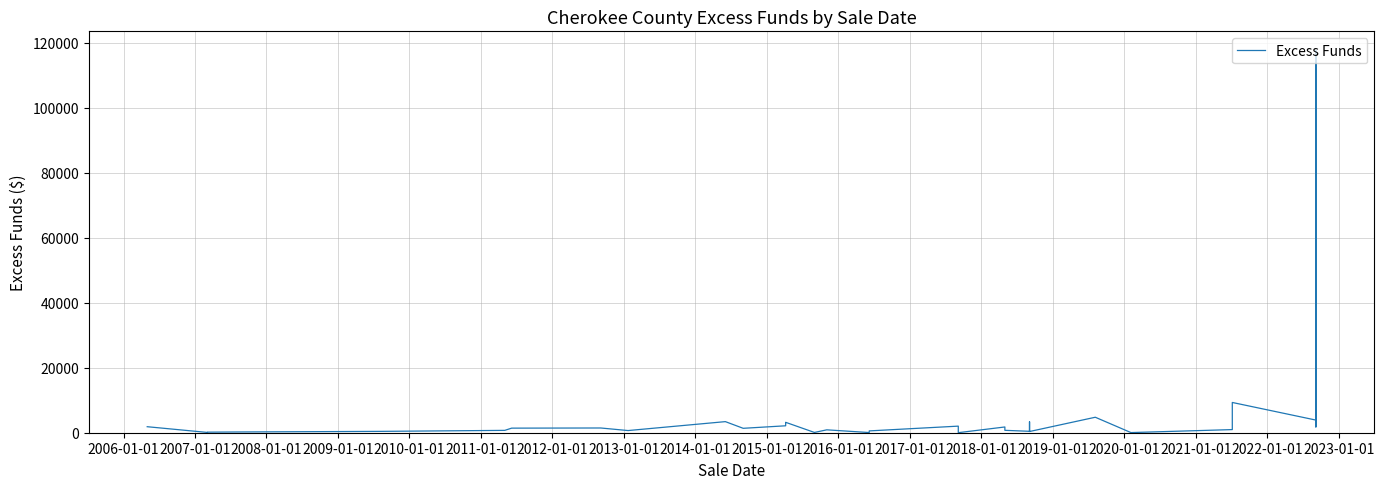

True or false: the data shows 724.3 at 2011-01-01.

True